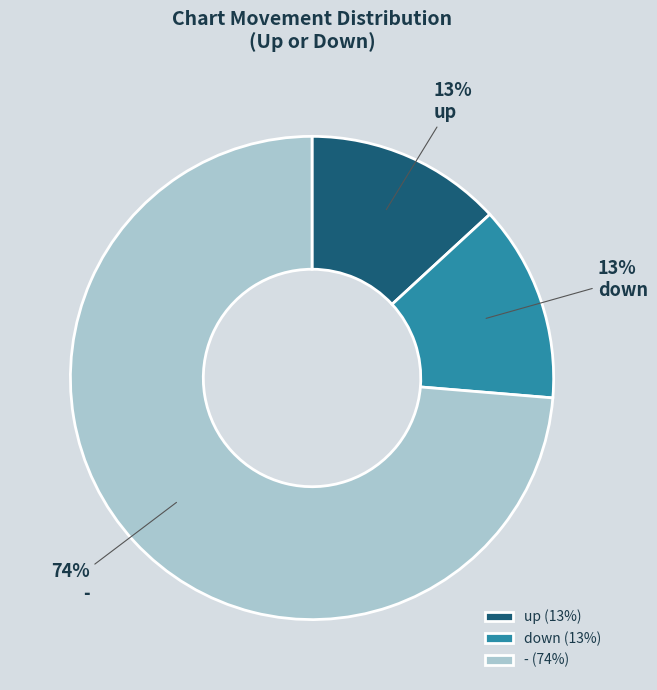

Does down account for over 50% of the chart?

No